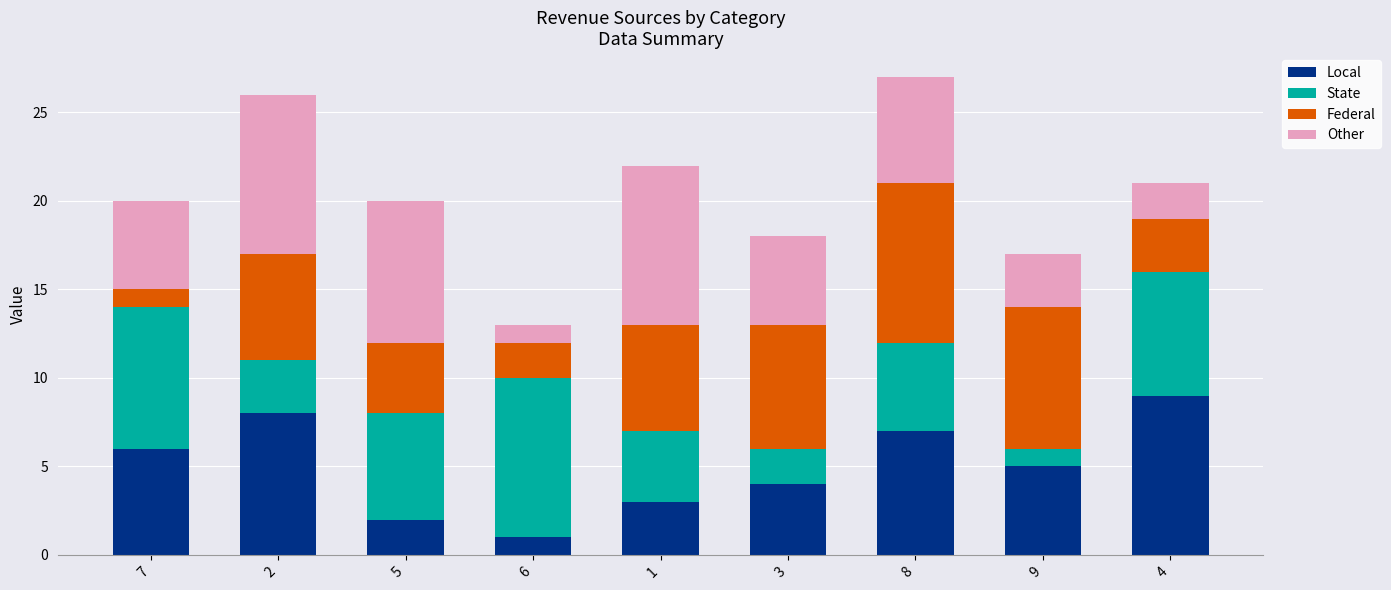

The value of Local at 3 is 4. True or false?

True